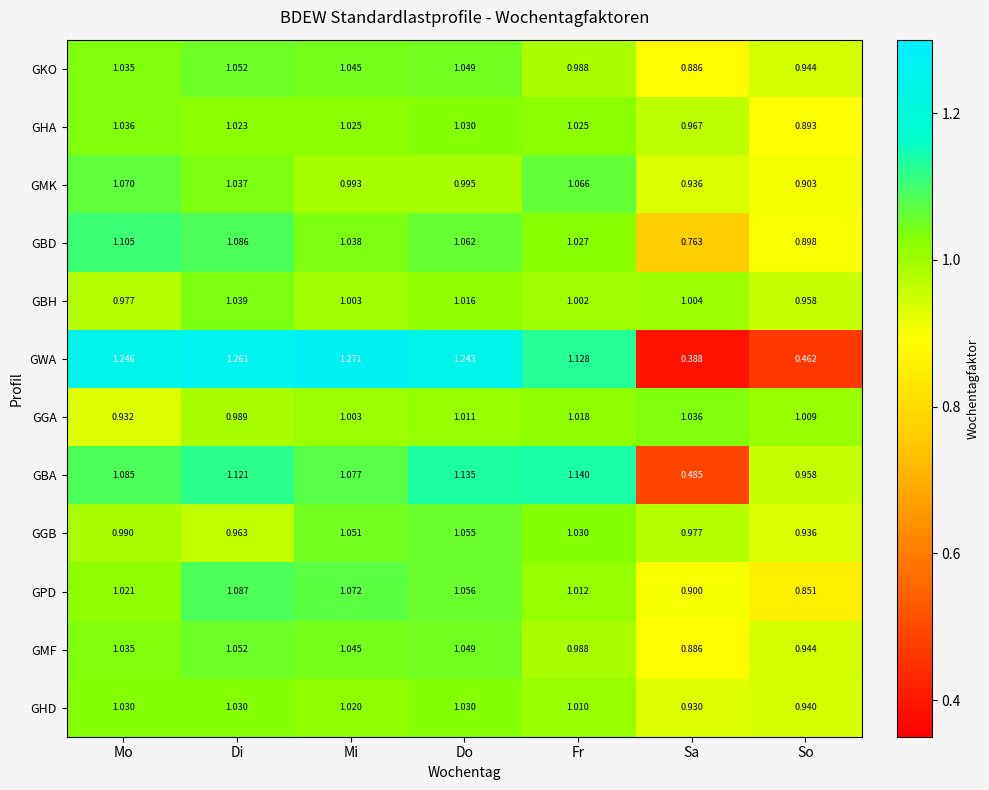

At which label is GBD closest to 0?

Sa